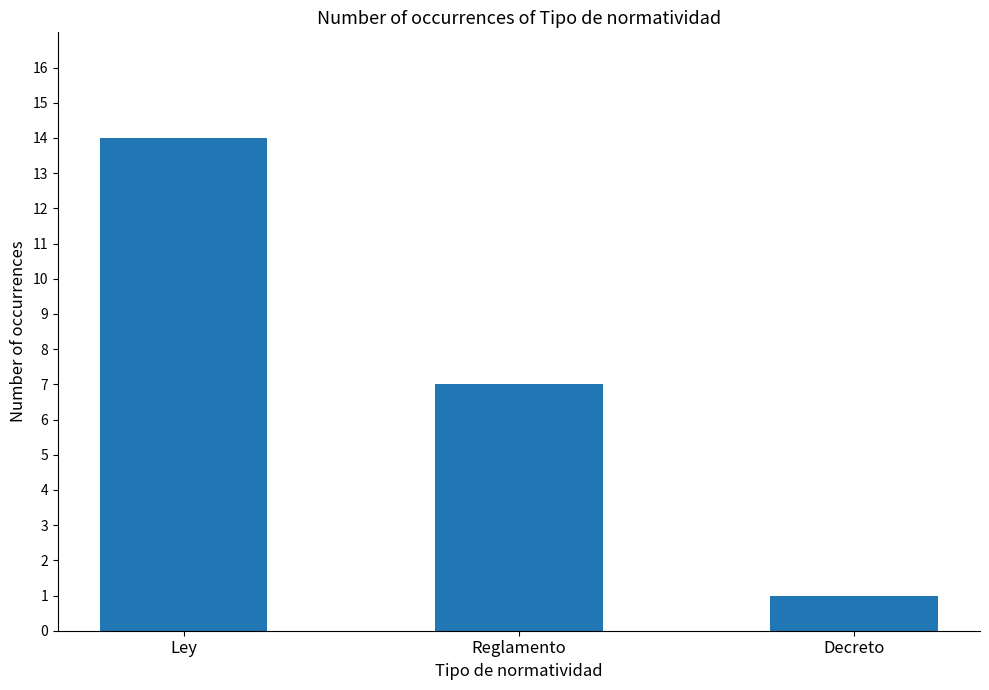

What is the value of the 1st bar from the left?

14